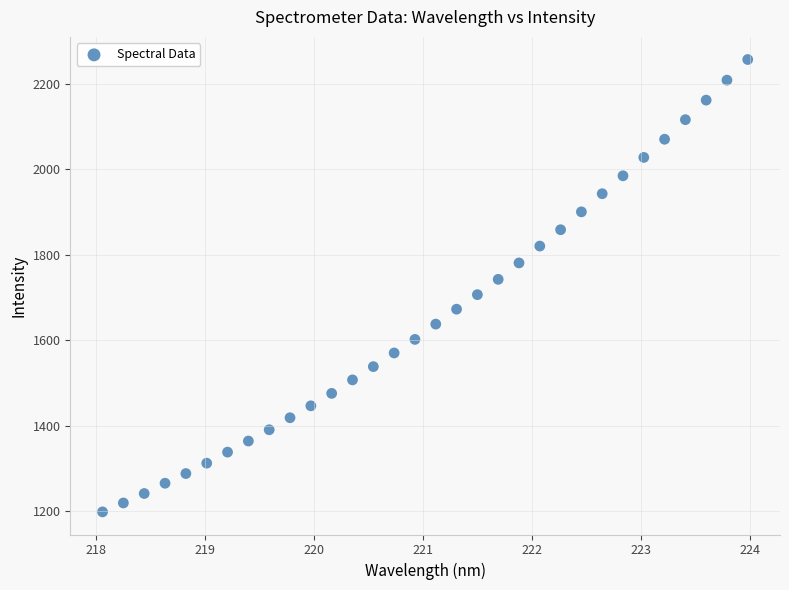

What is the range of X values (max minus min)?

5.9